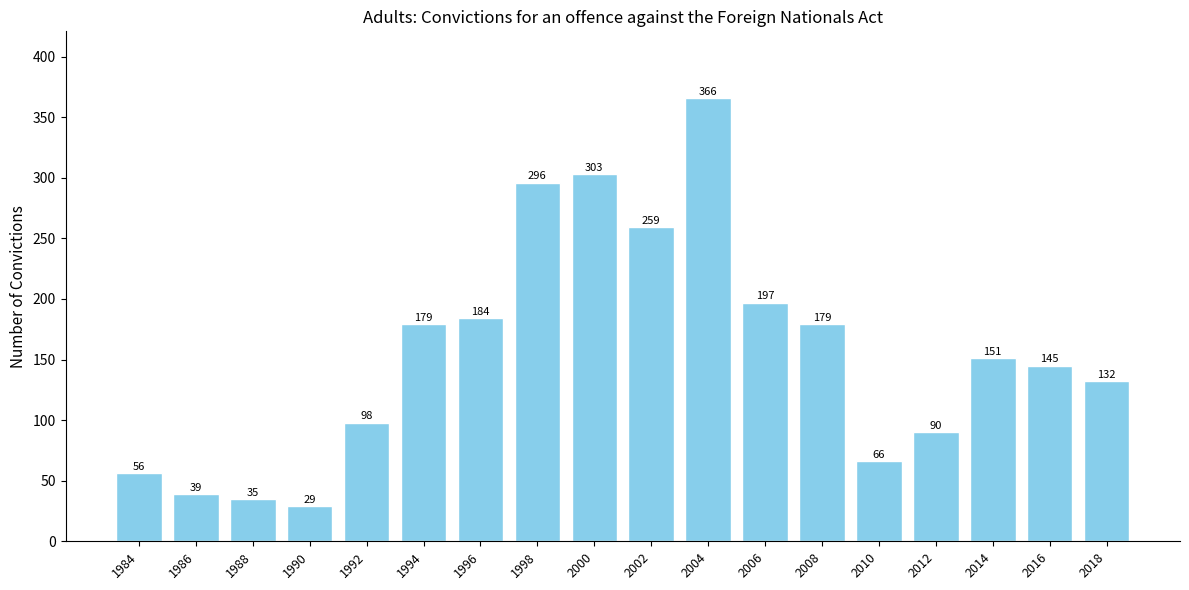

What is the change in value from 1984 to 2016?

+89